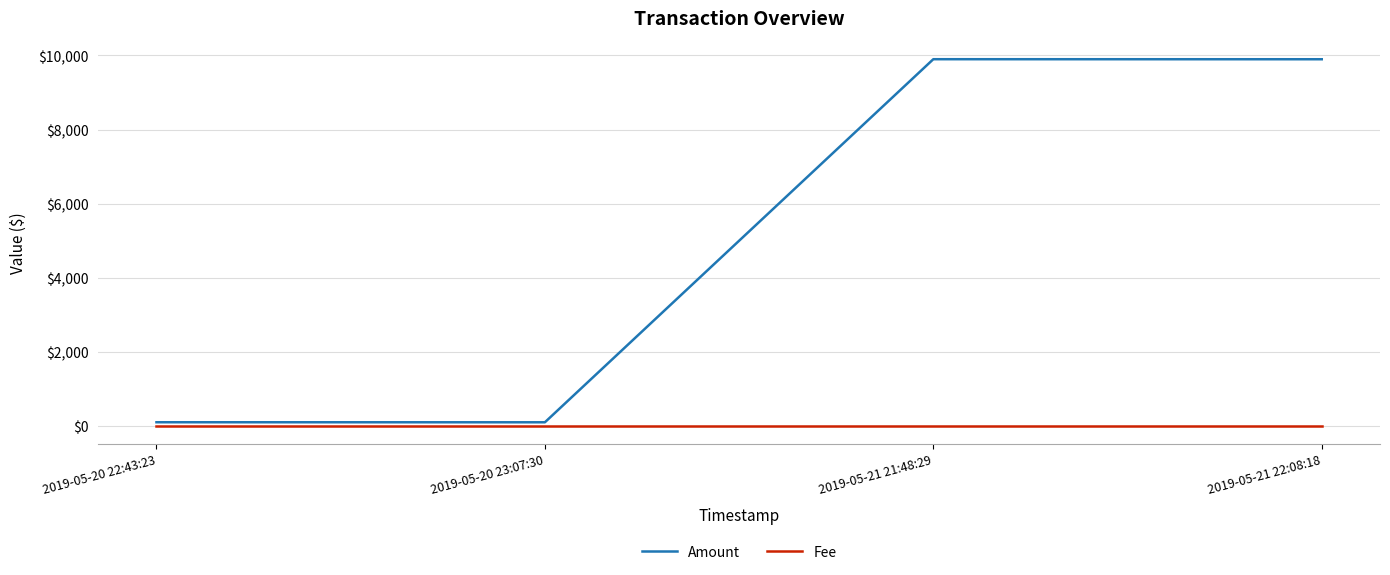

What is the highest value of the Amount series?

9899.8